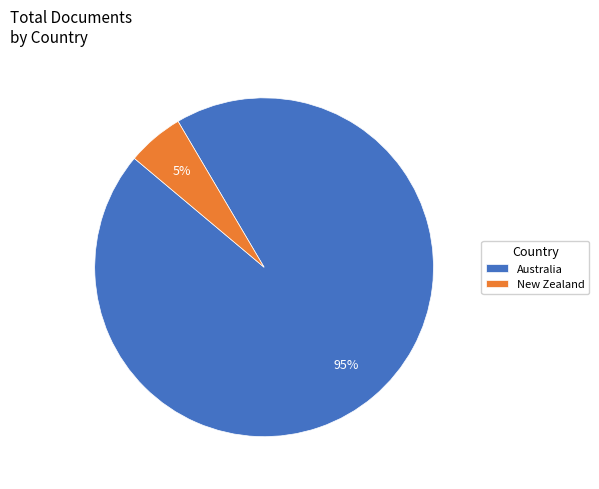

Is there a majority slice in this chart?

Yes